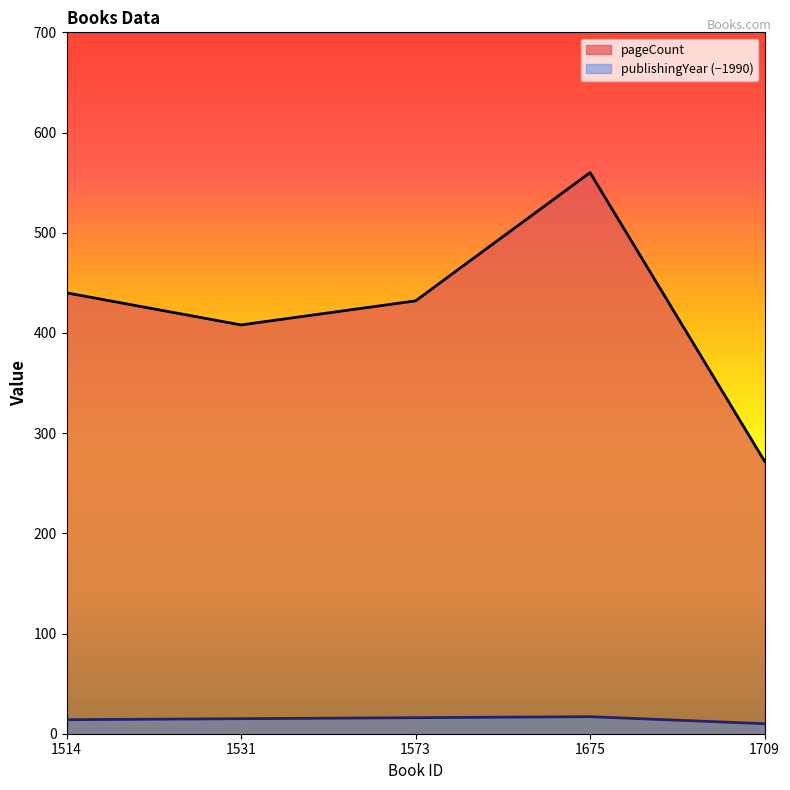

True or false: pageCount and publishingYear cross at least once.

False